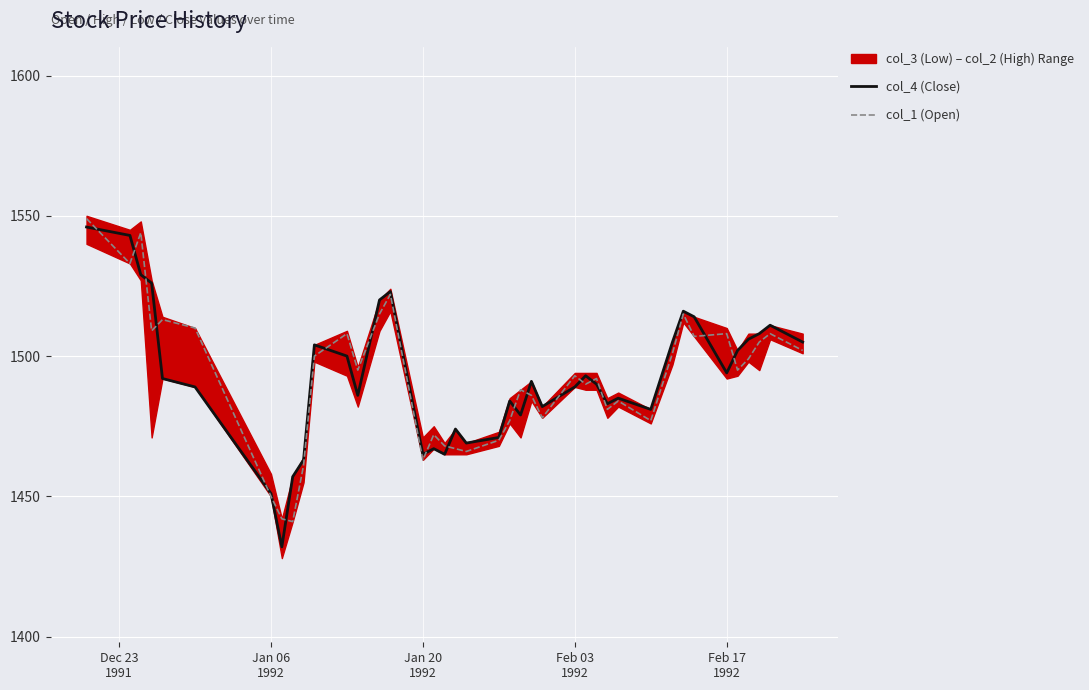

What is the lowest value of the col_4 (Close) series?

1432